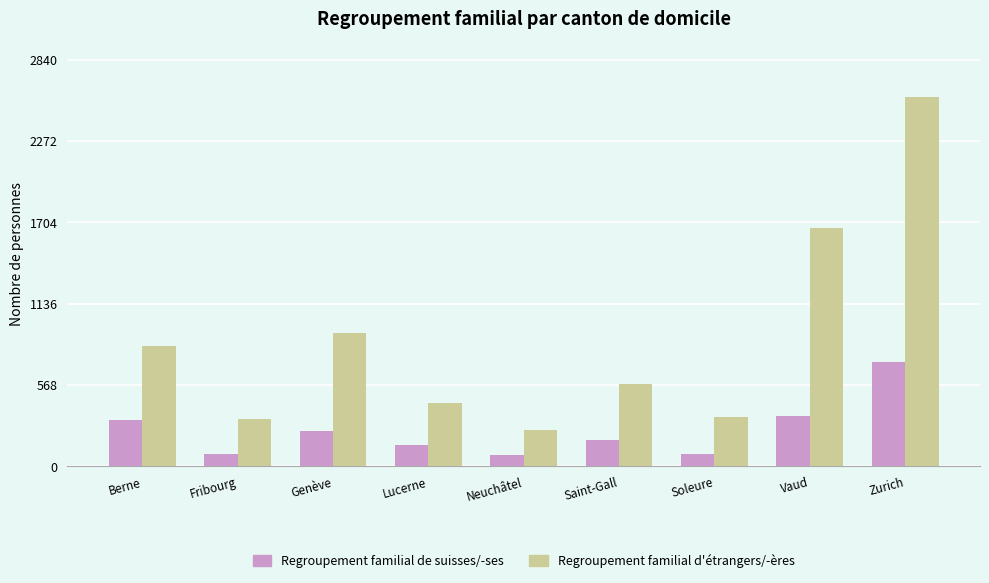

What is the approximate value of Regroupement familial d'étrangers/-ères at Berne, to the nearest 50?

850